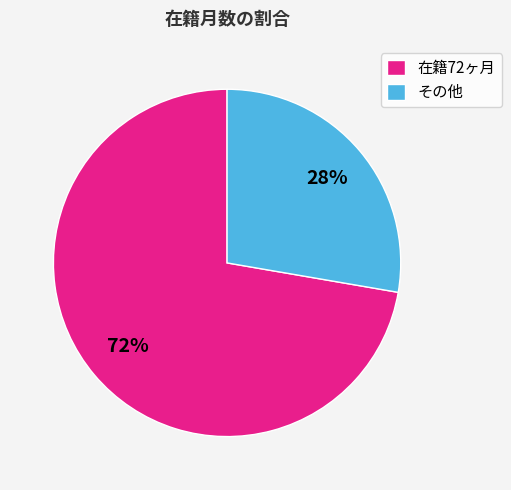

Do 在籍72ヶ月 and その他 together represent more than half of the pie?

Yes